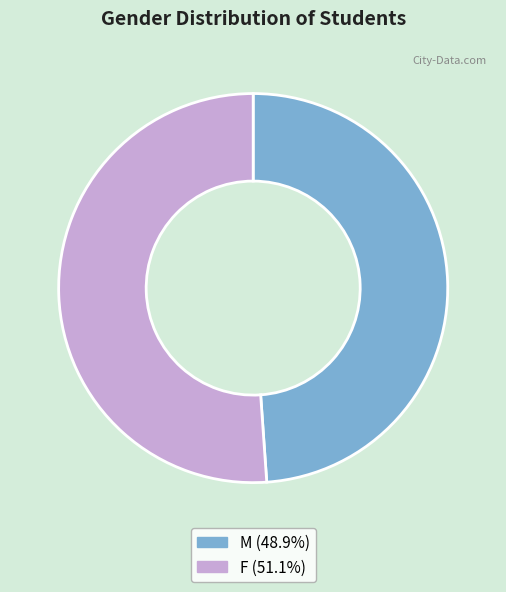

What is the ratio of the value at F to the value at M?

1.0